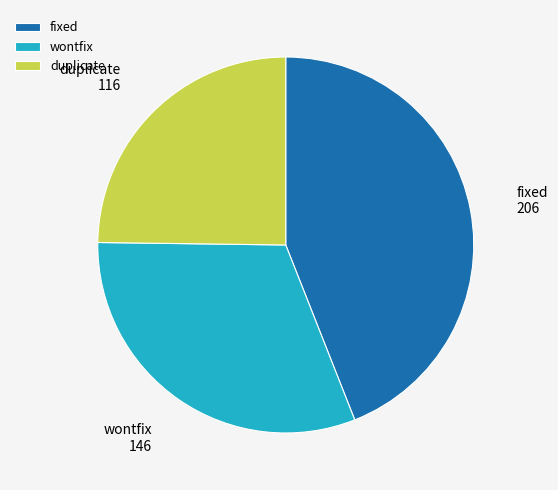

The duplicate slice represents 11% of the pie. True or false?

False